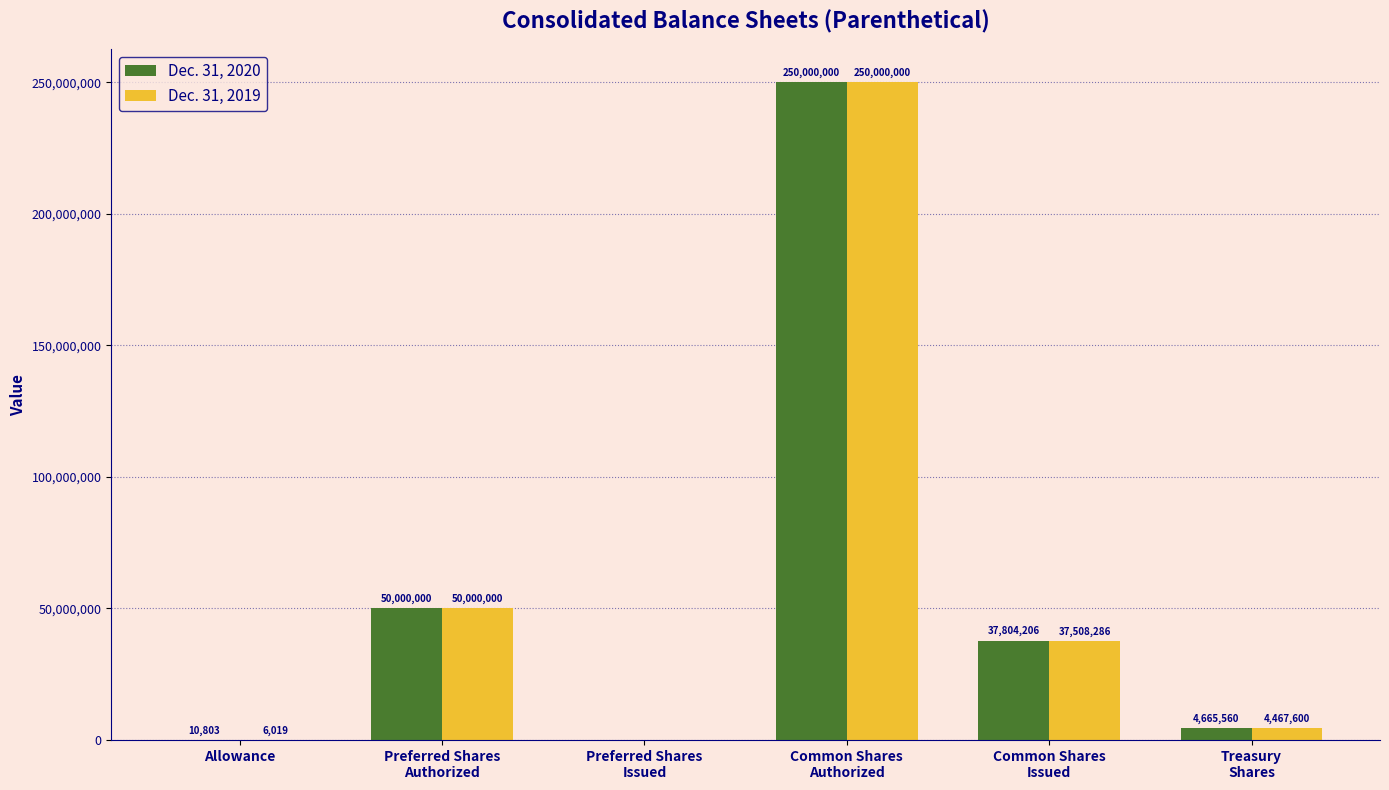

What is the maximum value for Dec. 31, 2020?

250000000